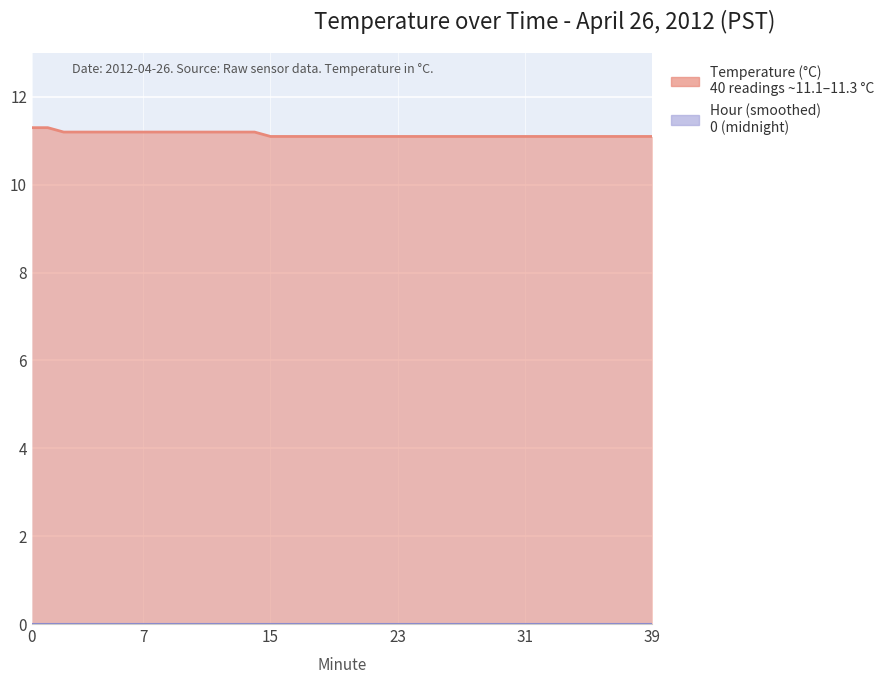

True or false: the data has more than 2 interior local peaks.

False